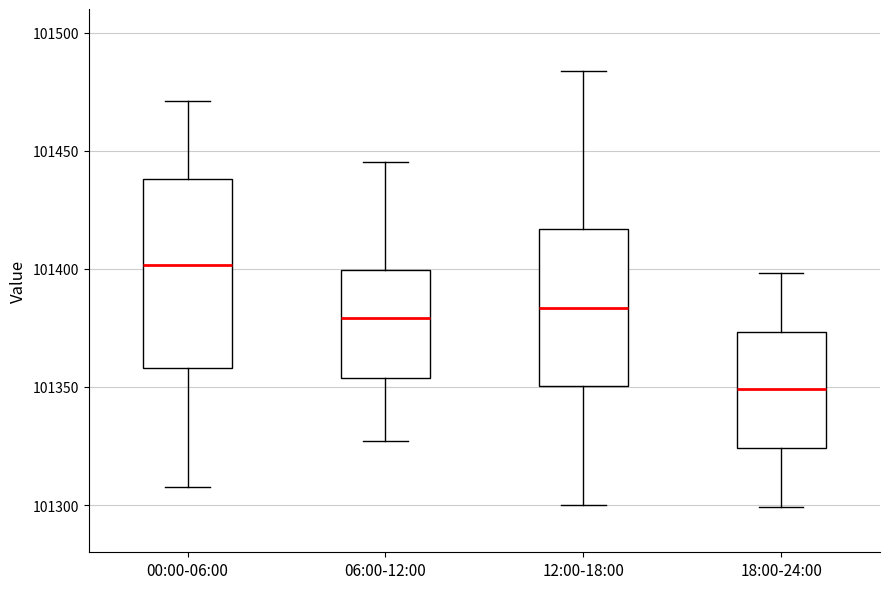

Where does the upper whisker of the box for 06:00-12:00 end on the y-axis? The values are not printed on the chart, so give them approximately, as read against the axis.

101445